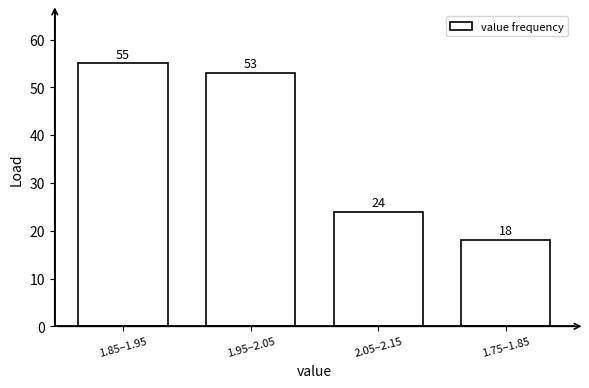

Reading left to right, extract all data points from this chart.

55	53	24	18